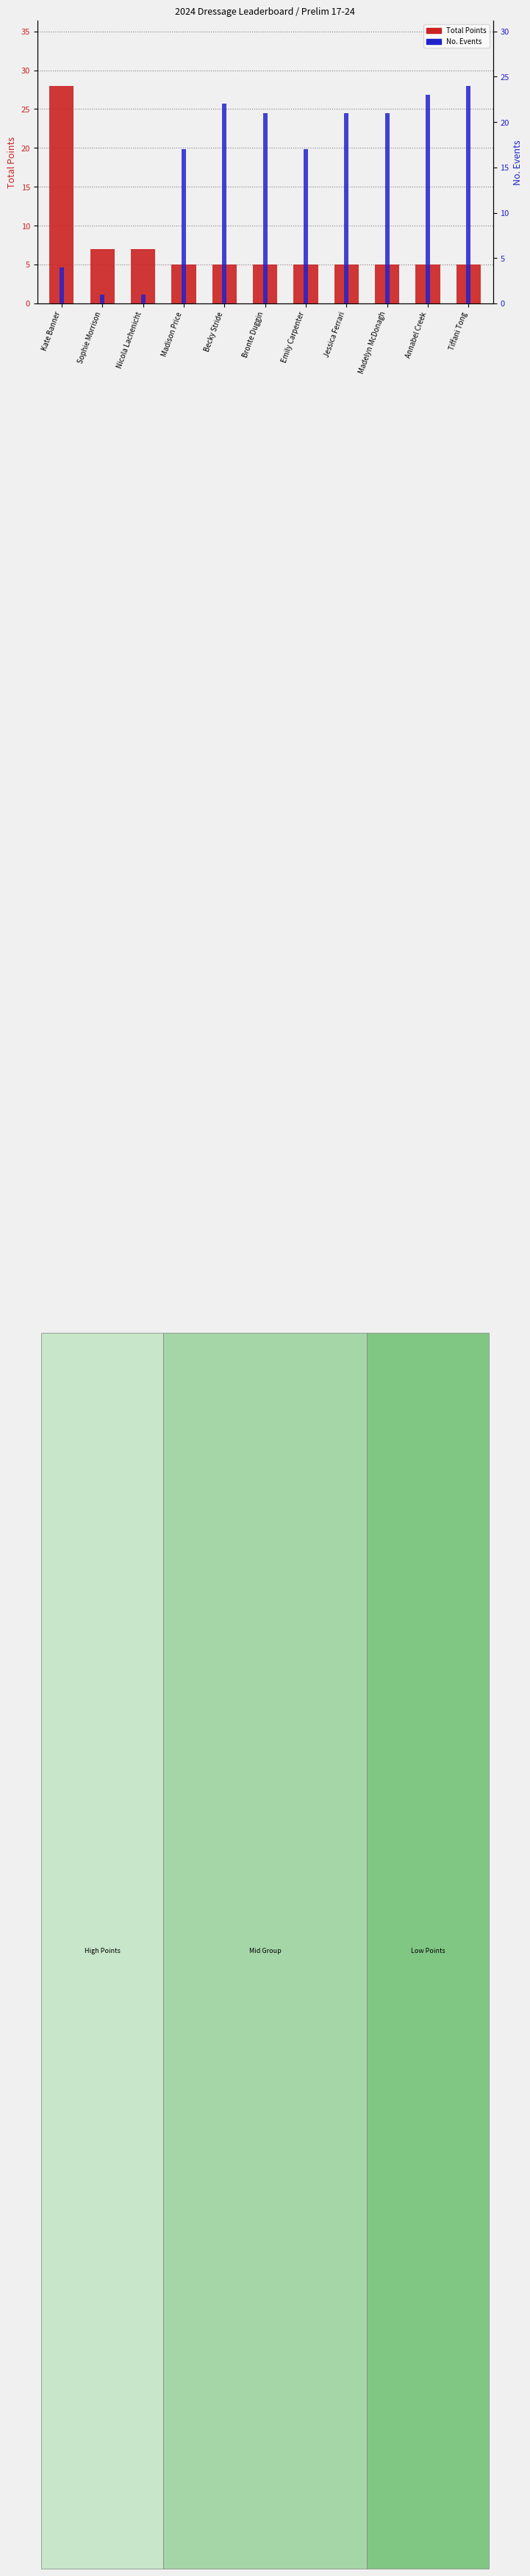

Which has a higher value, Tiffani Tong or Becky Stride?

Tiffani Tong